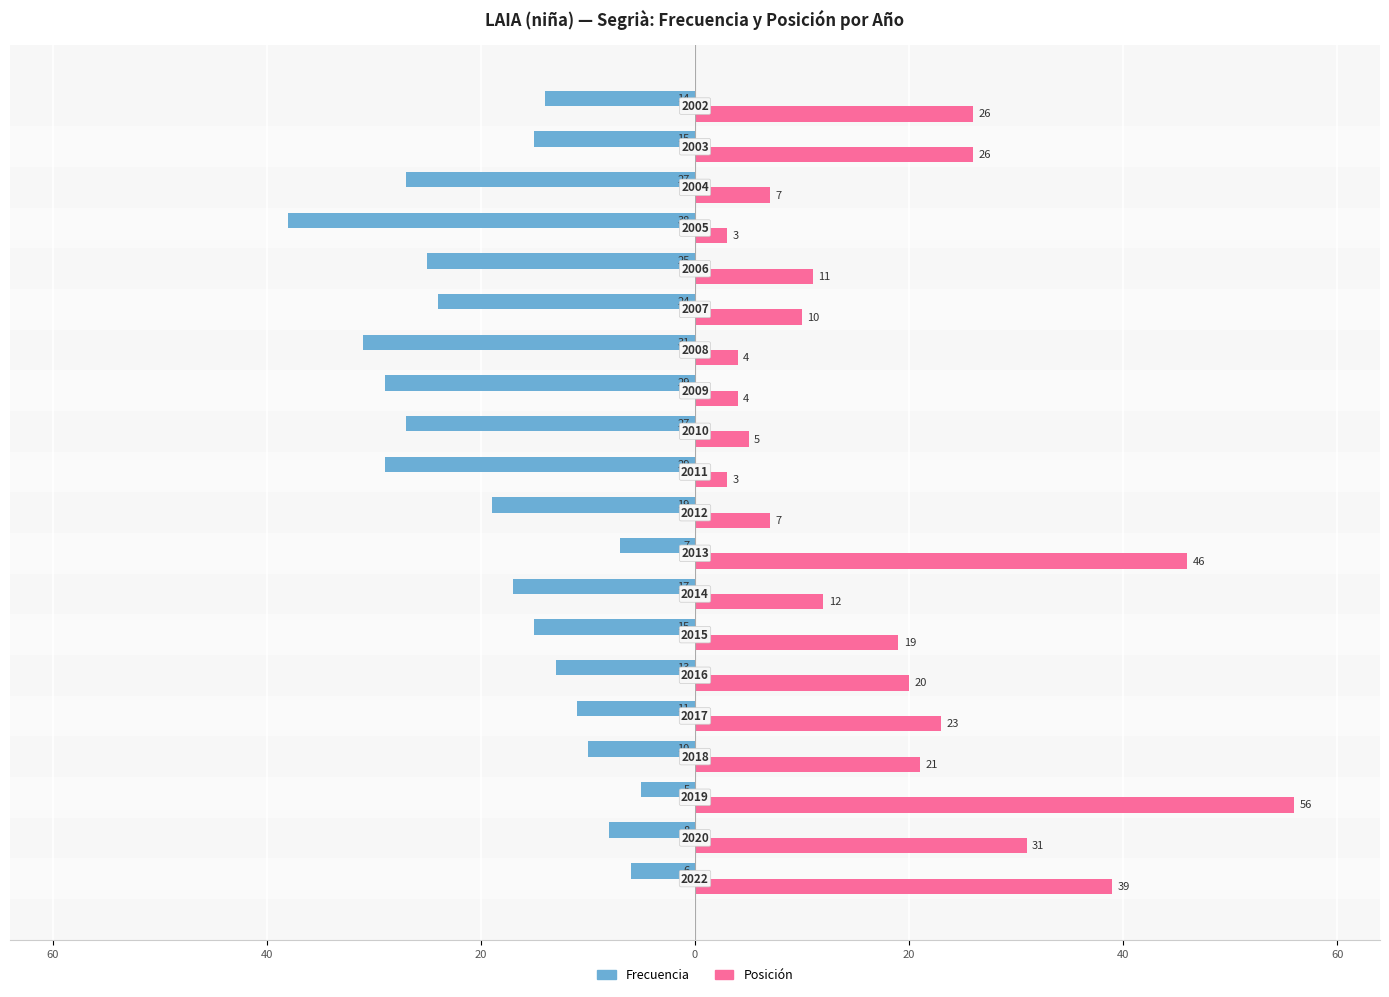

What is the lowest value of the Frecuencia series?

-38